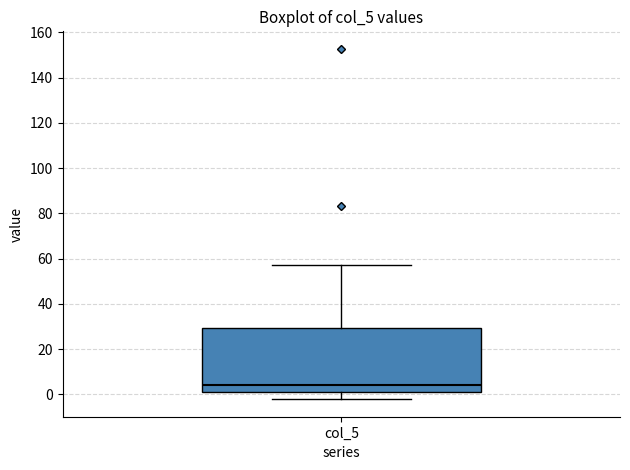

Where does the upper whisker of the box for col_5 end on the y-axis? The values are not printed on the chart, so give them approximately, as read against the axis.

58